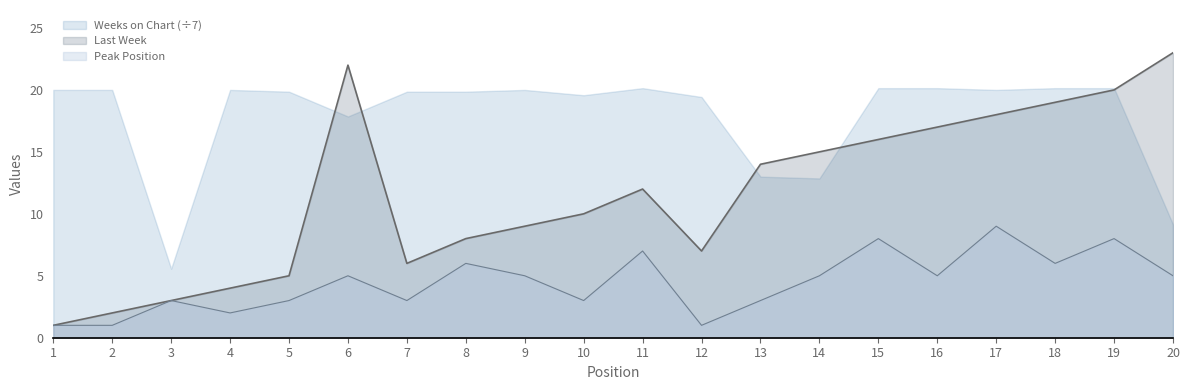

True or false: Last Week has a value of 6.8 at 14.

False